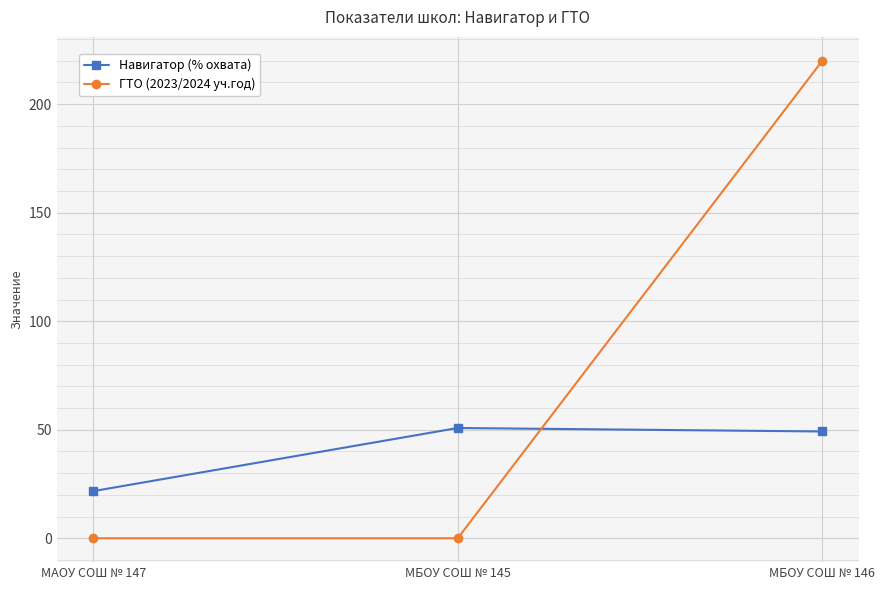

Reading right to left, what are all the values shown in this chart?

Навигатор (% охвата): МБОУ СОШ № 146=49.2	МБОУ СОШ № 145=50.8	МАОУ СОШ № 147=21.7
ГТО (2023/2024 уч.год): МБОУ СОШ № 146=220.0	МБОУ СОШ № 145=0.0	МАОУ СОШ № 147=0.0